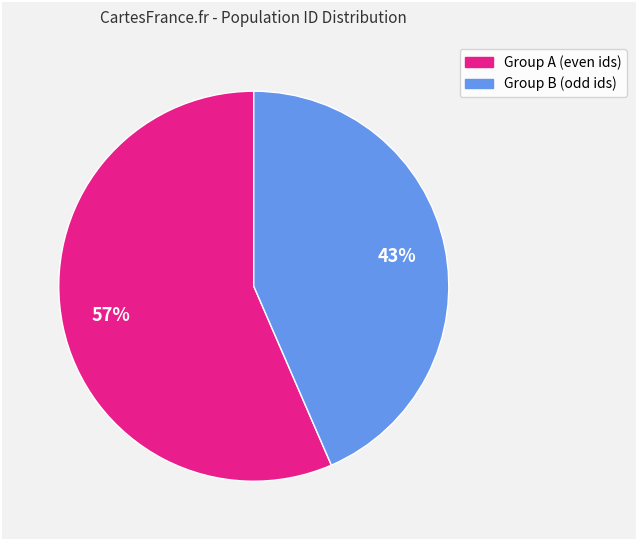

Is there any slice that represents more than half of the pie?

Yes